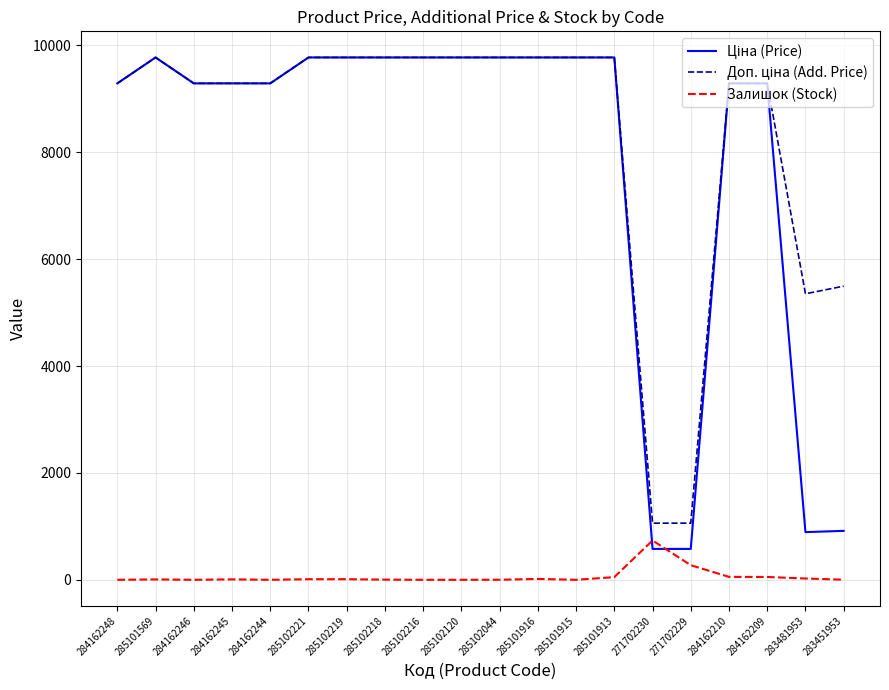

The Залишок (Stock) series shows -438.6 at 285101915. True or false?

False